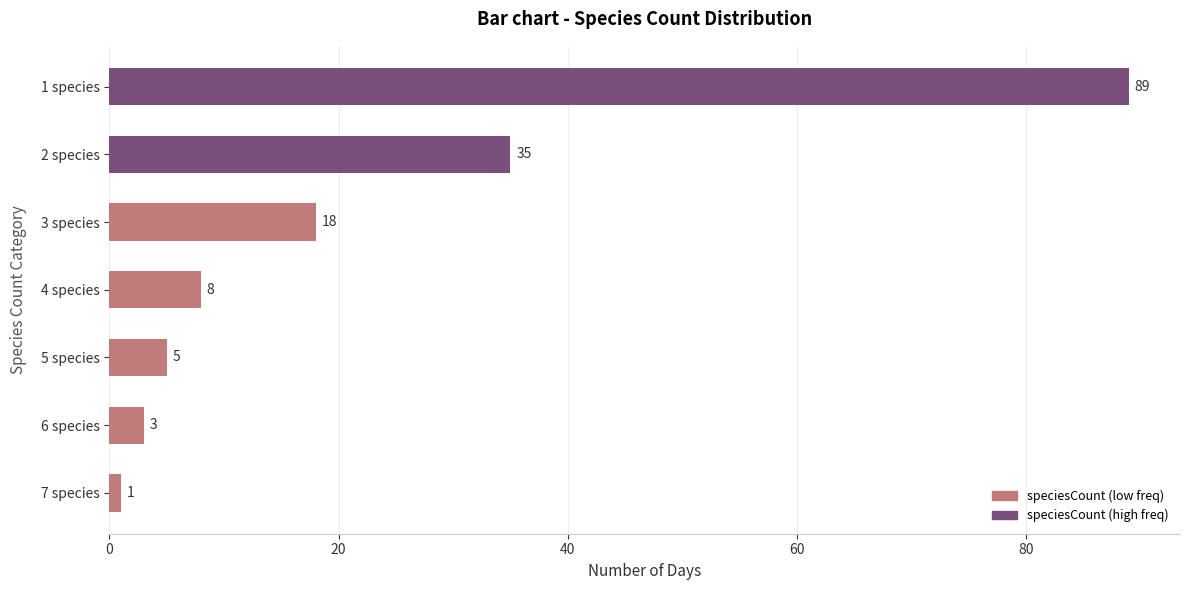

The value at 1 species is 89. True or false?

True